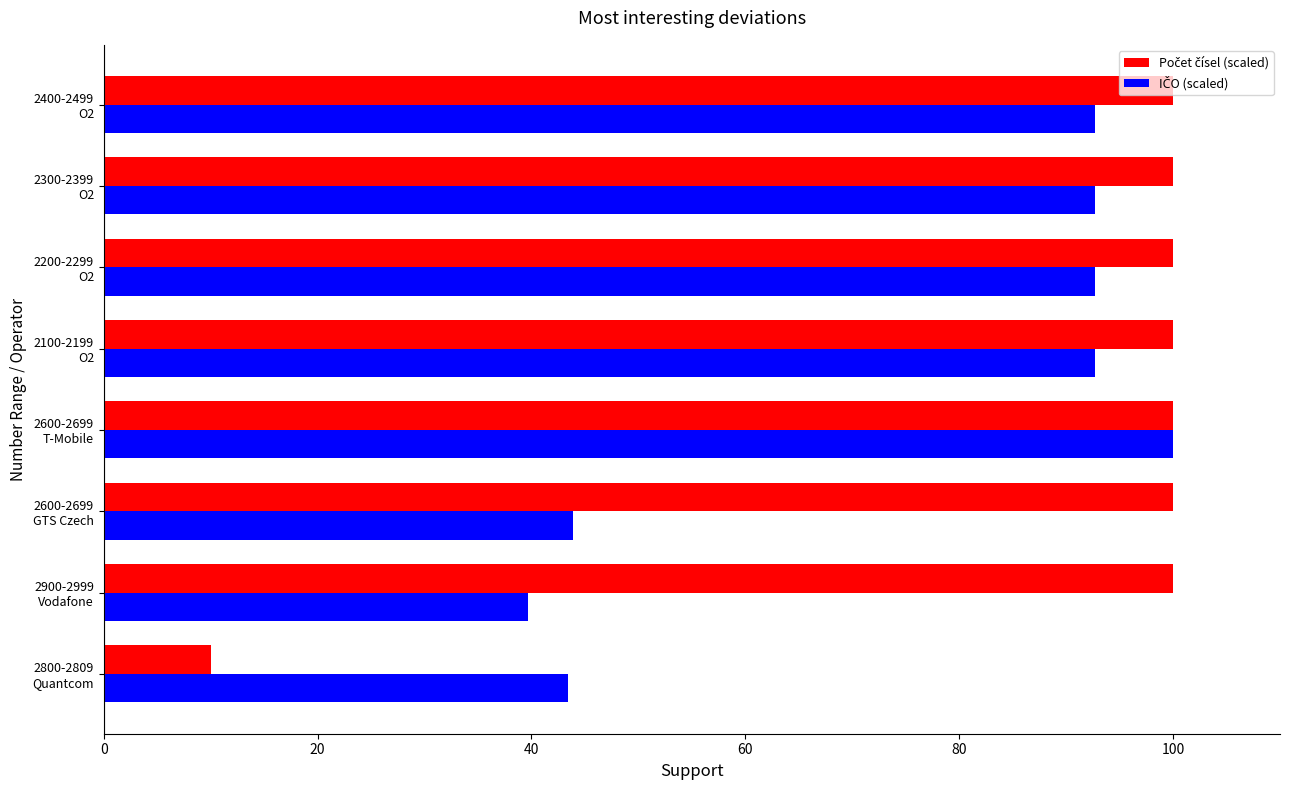

What is the smallest value displayed?

10.0